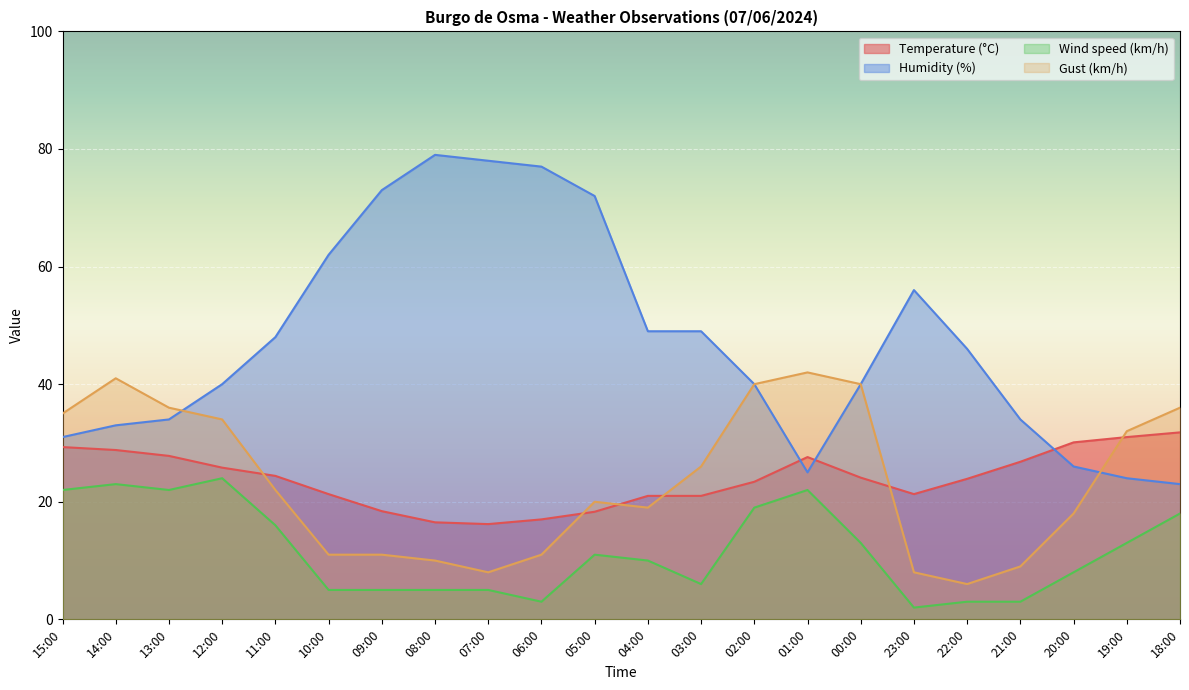

Between 01:00 and 23:00, which series saw the biggest shift?

Gust (km/h)